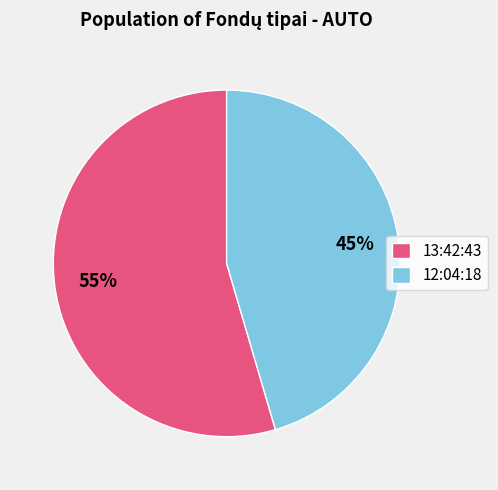

Do 13:42:43 and 12:04:18 together represent more than half of the pie?

Yes